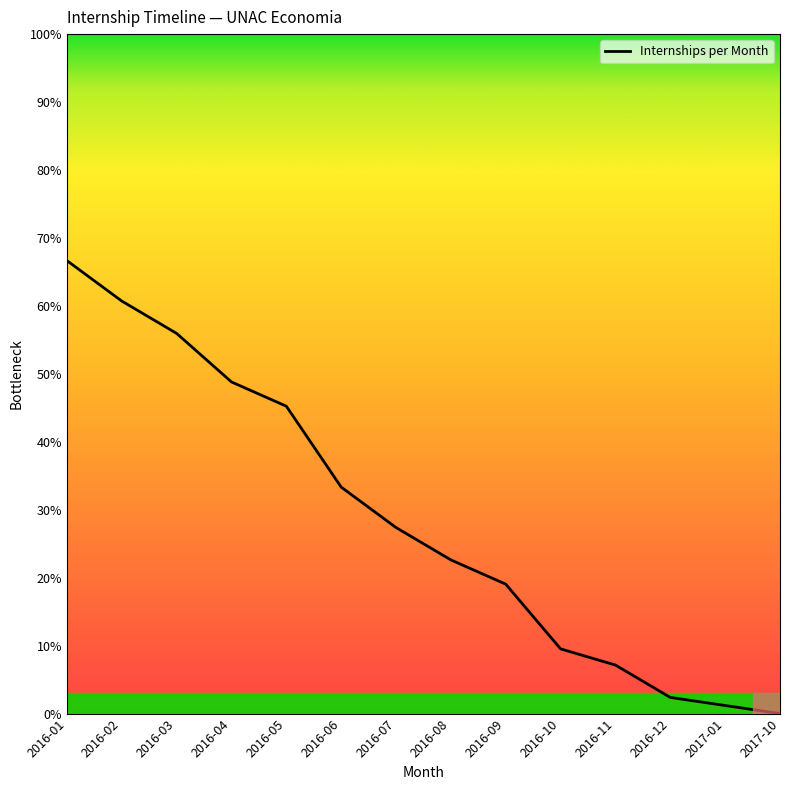

Reading right to left, what are all the values shown in this chart?

0.0	1.2	2.4	7.1	9.5	19.0	22.6	27.4	33.3	45.2	48.8	56.0	60.7	66.7